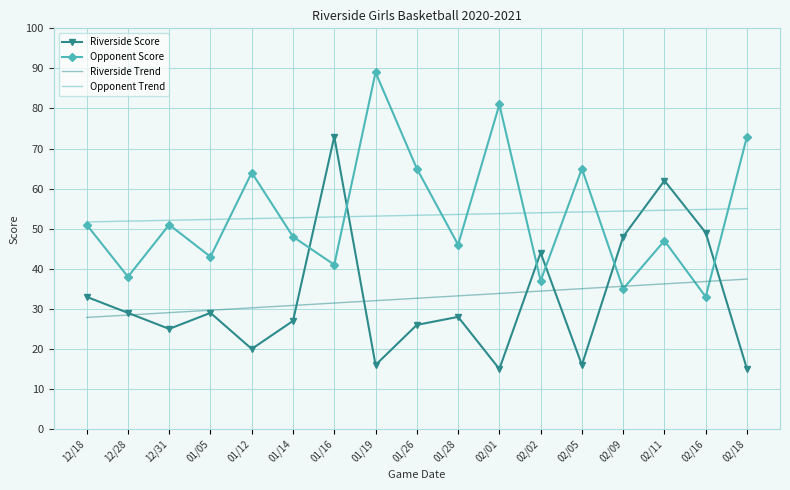

What is the sum of the Riverside Trend values at 12/18 and 02/18?

65.3